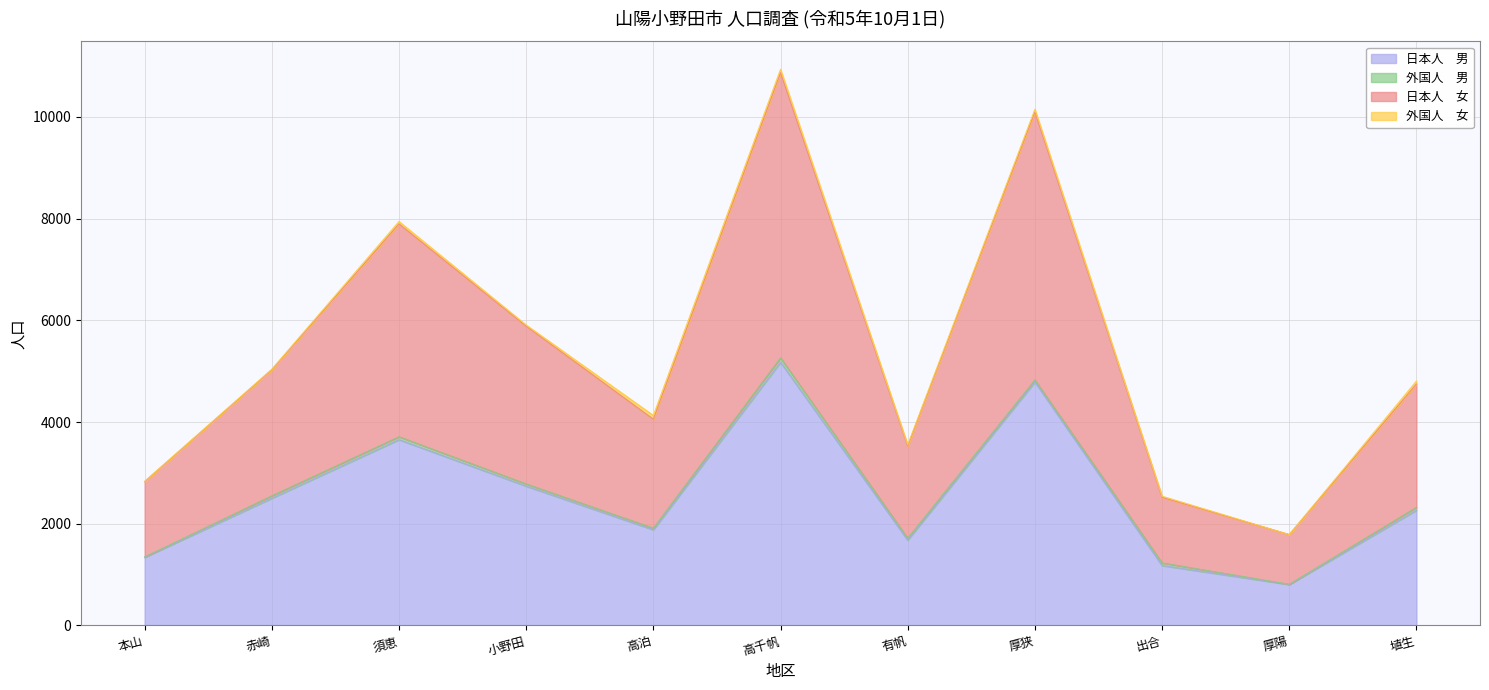

Does the chart display data point markers on the line(s)?

No